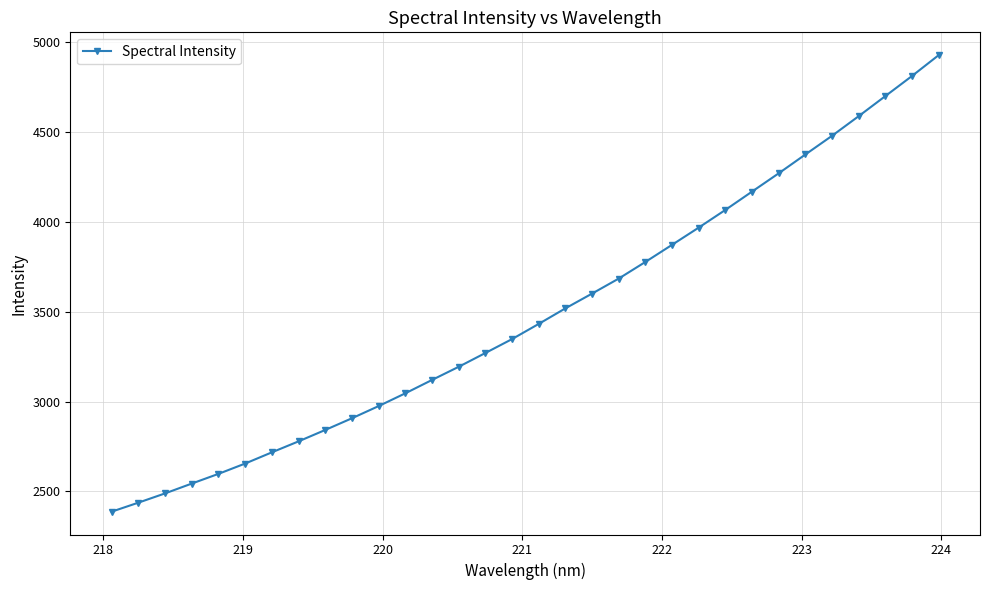

What is the smallest value displayed?

2386.6